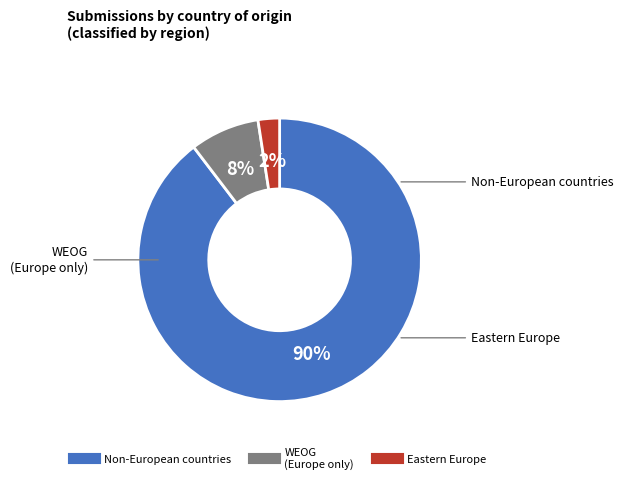

Count the number of slices in the pie.

3